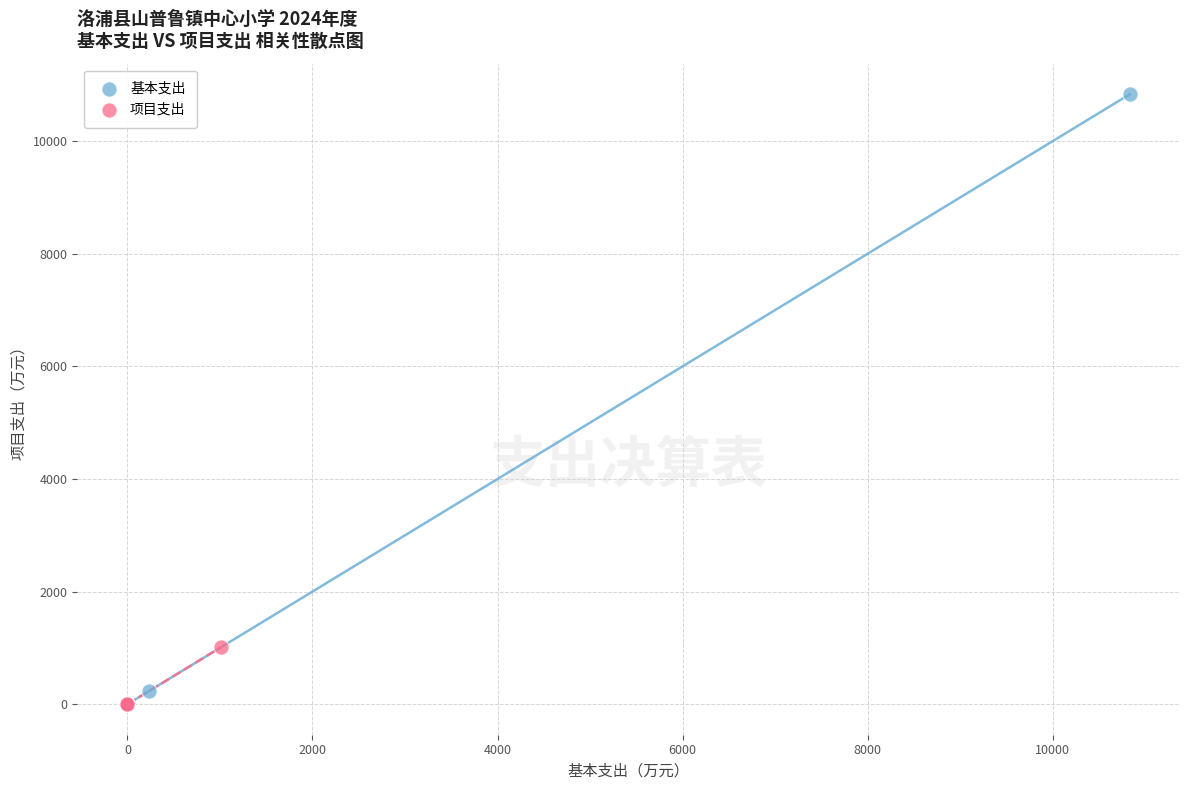

Which series has the widest spread of Y values?

基本支出